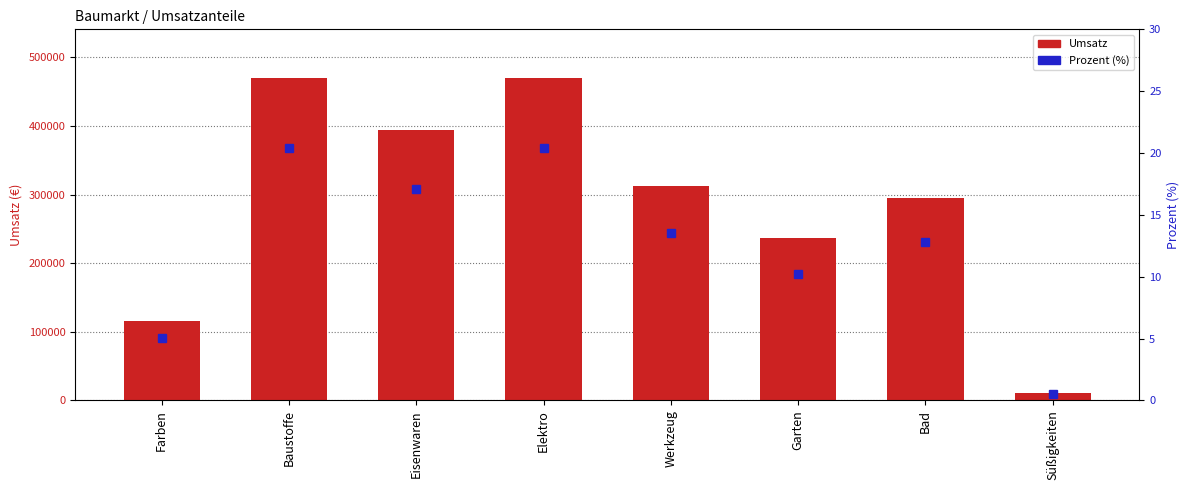

What is the label of the 1st bar from the left?

Farben